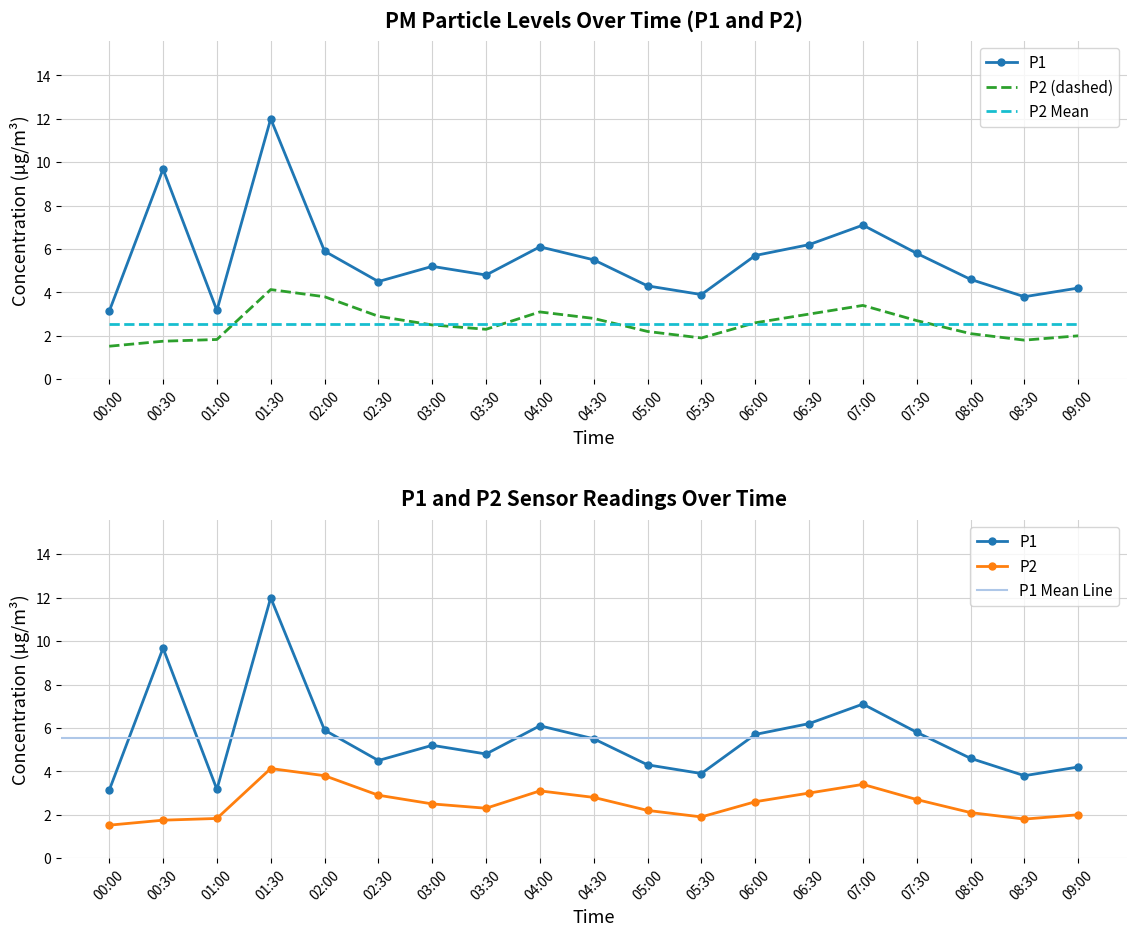

True or false: P1 has a value of 6.1 at 04:00.

True